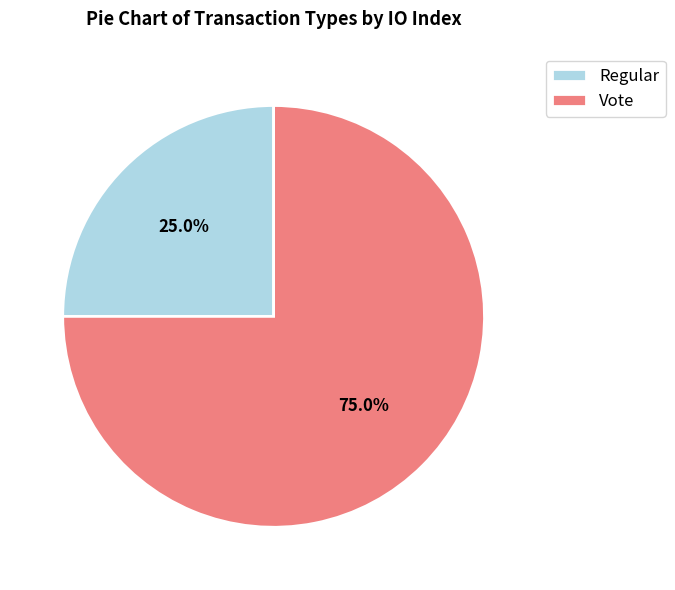

What is the majority slice?

Vote